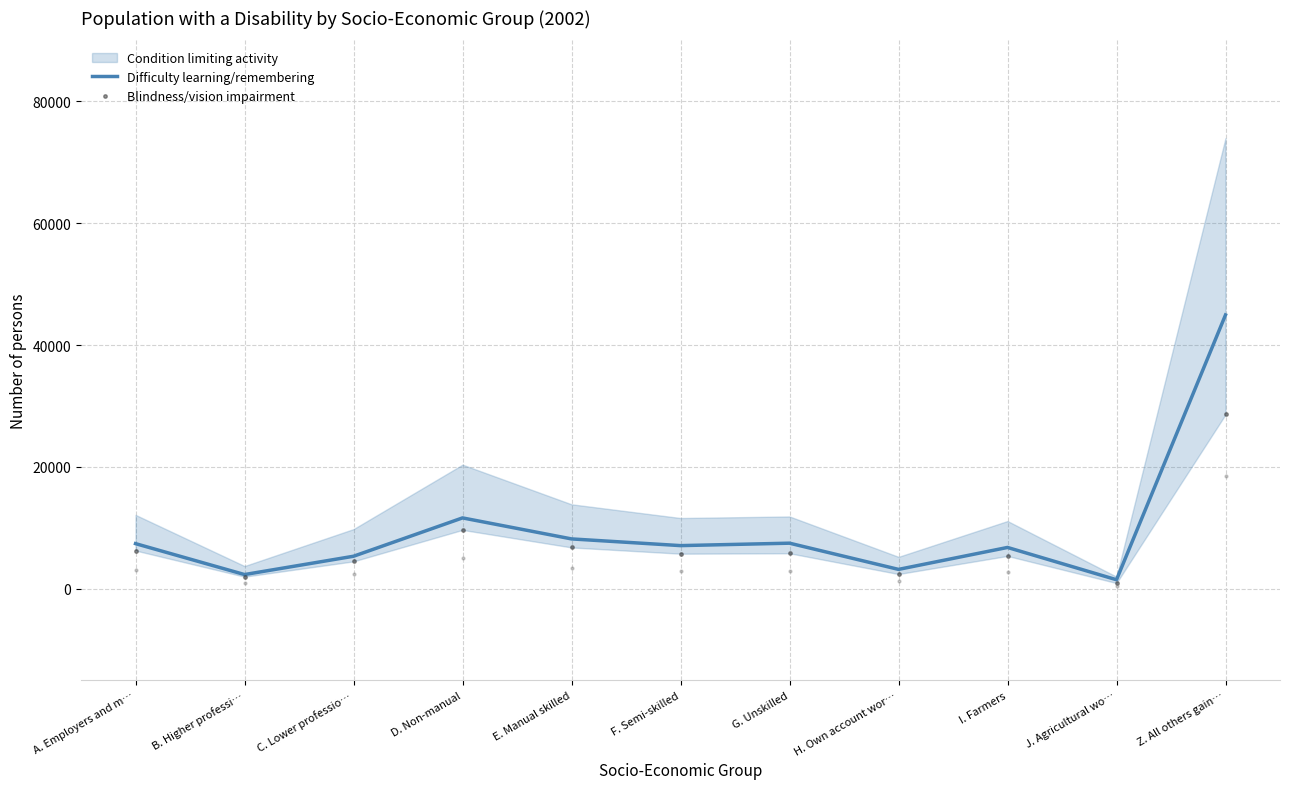

Where does the Blindness/vision impairment series first go above 5775?

A. Employers and m…